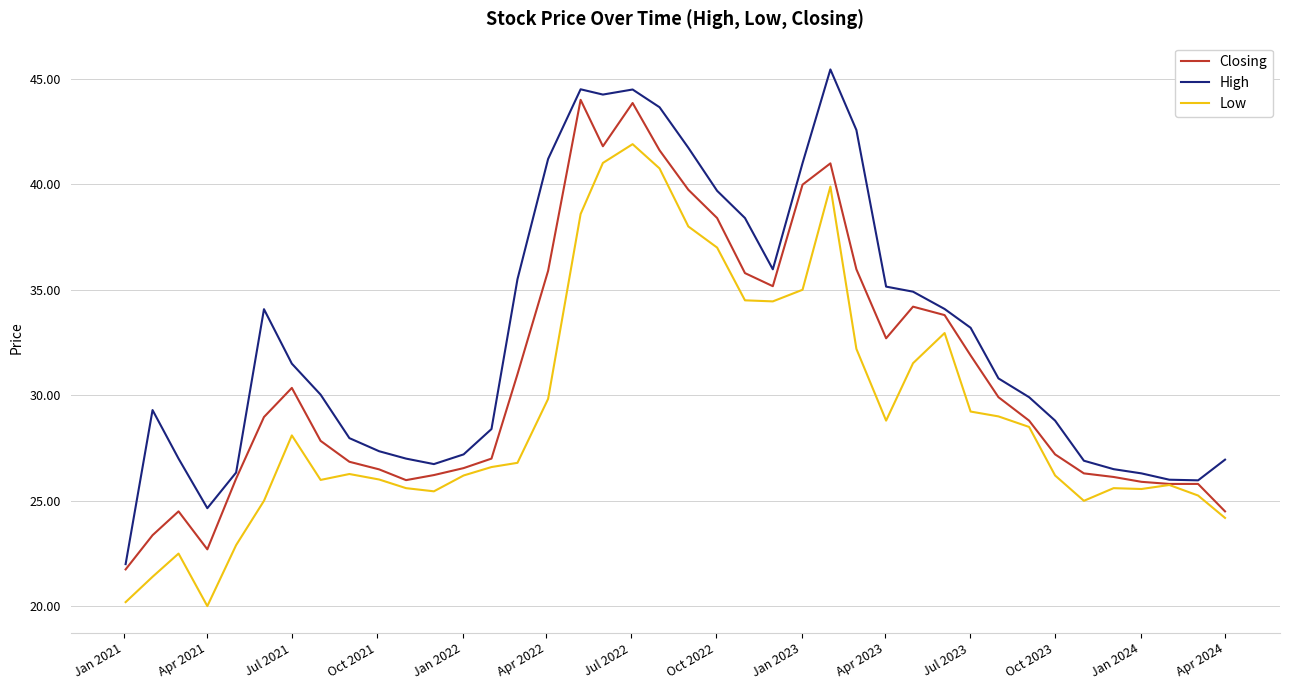

How many values in the Closing series exceed 28?

21